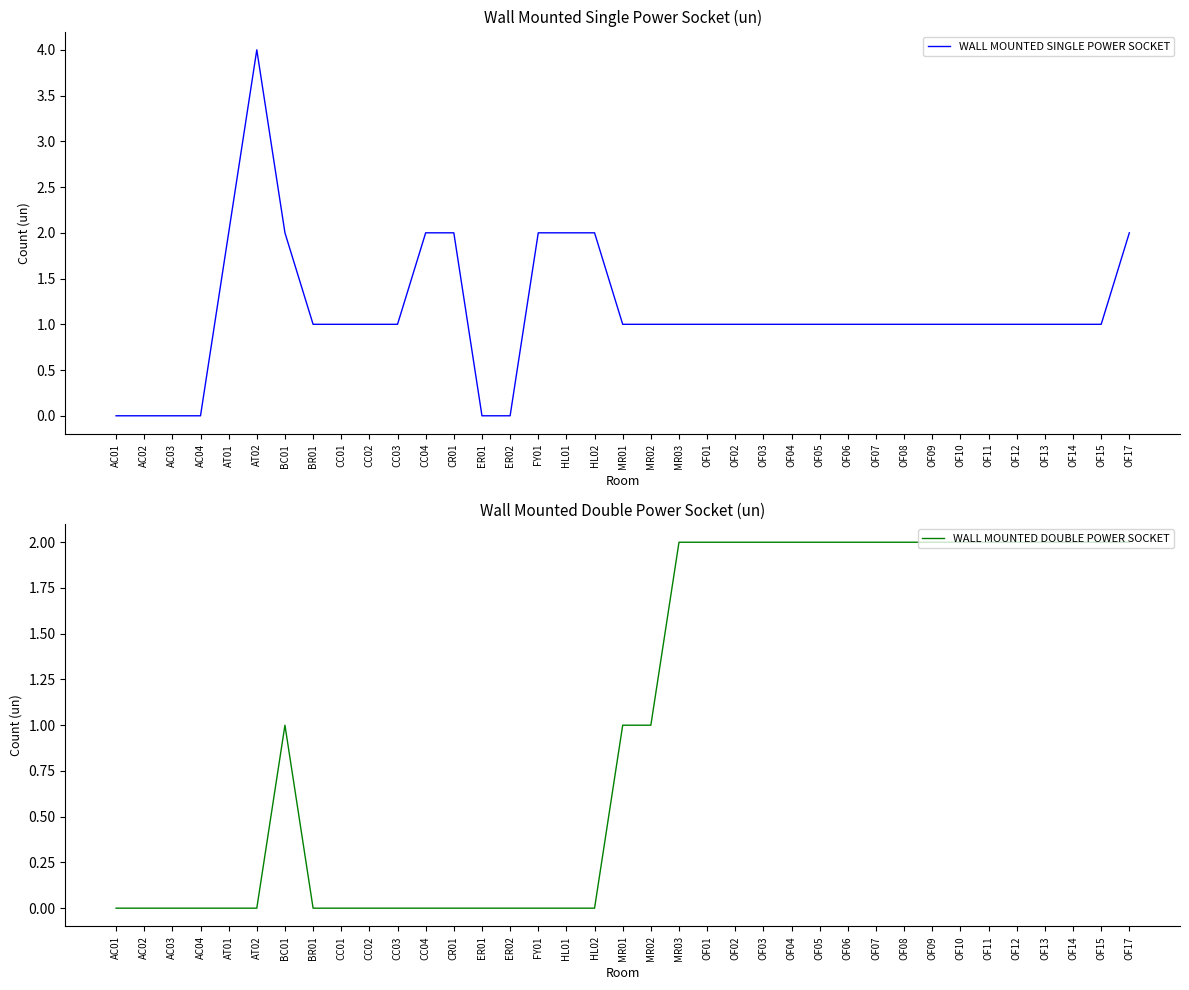

Does the chart display data point markers on the line(s)?

No